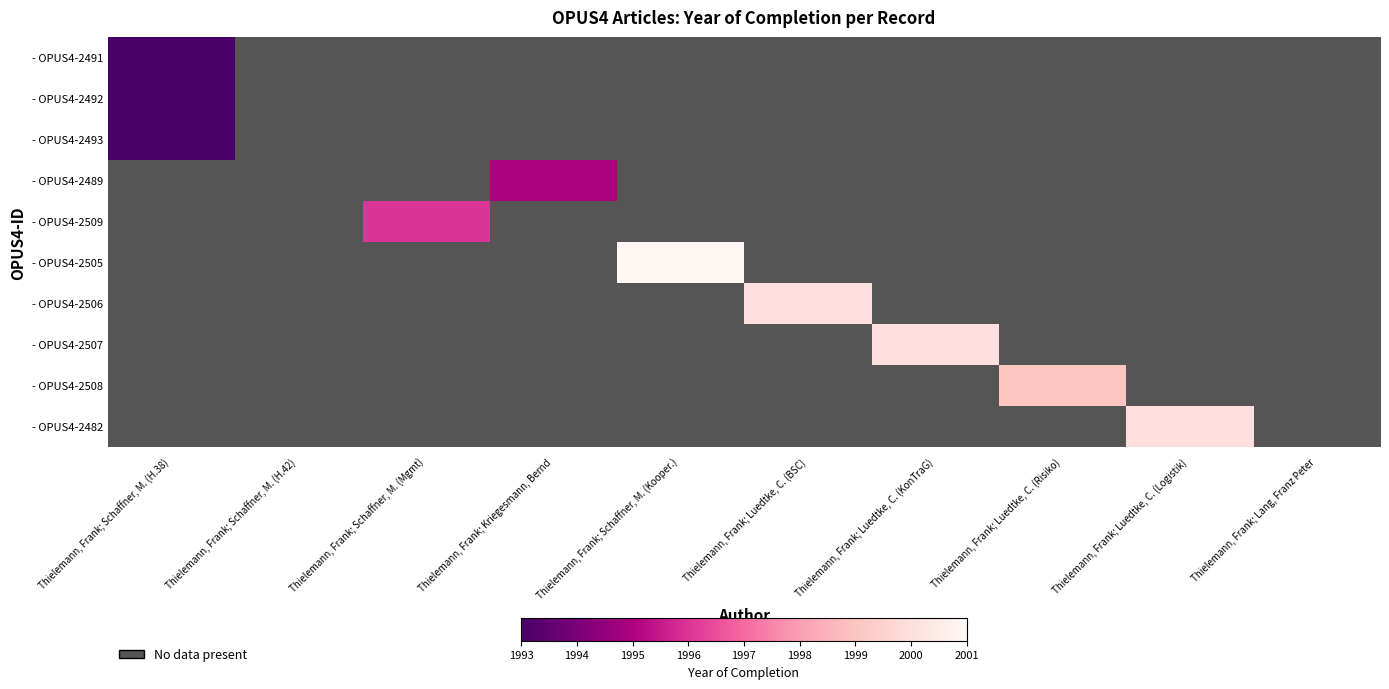

Between Thielemann, Frank; Luedtke, C. (KonTraG) and Thielemann, Frank; Lang, Franz Peter, which is larger?

Thielemann, Frank; Lang, Franz Peter